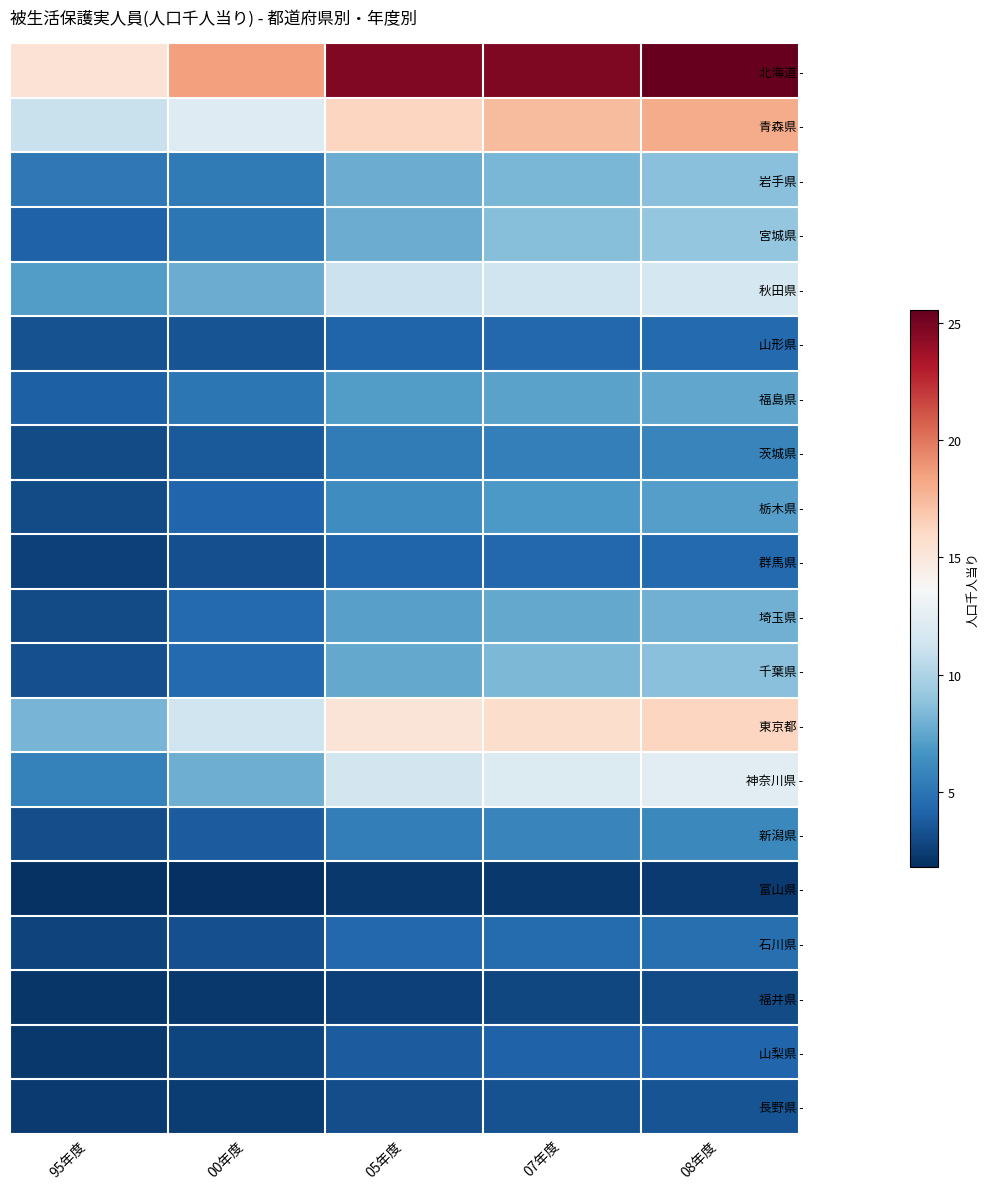

Between 95年度 and 07年度, which series saw the biggest shift?

北海道 -